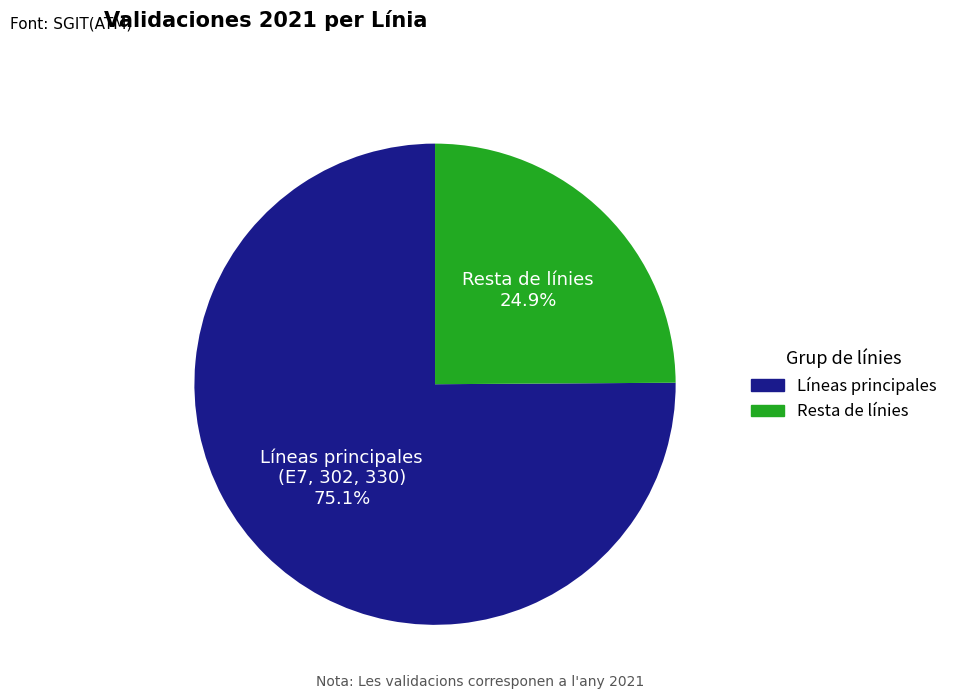

Is there any slice that represents more than half of the pie?

Yes